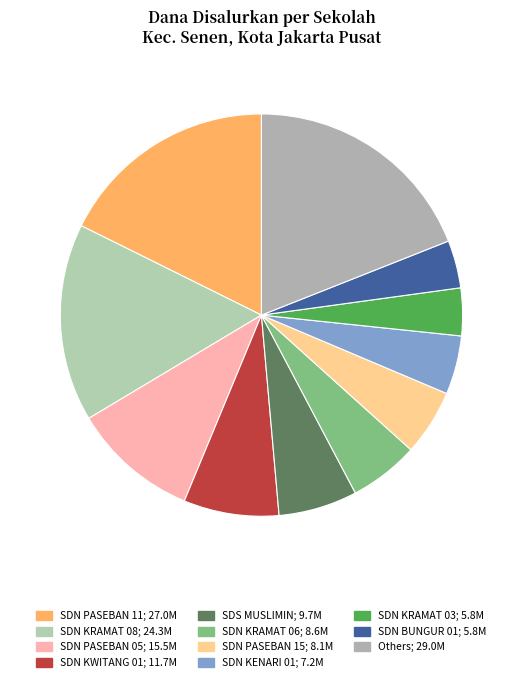

Count the number of slices in the pie.

11